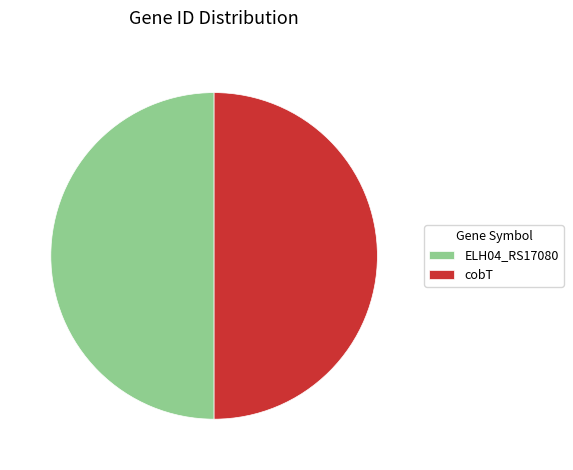

Approximately how many times larger is the value at cobT compared to ELH04_RS17080?

1.0